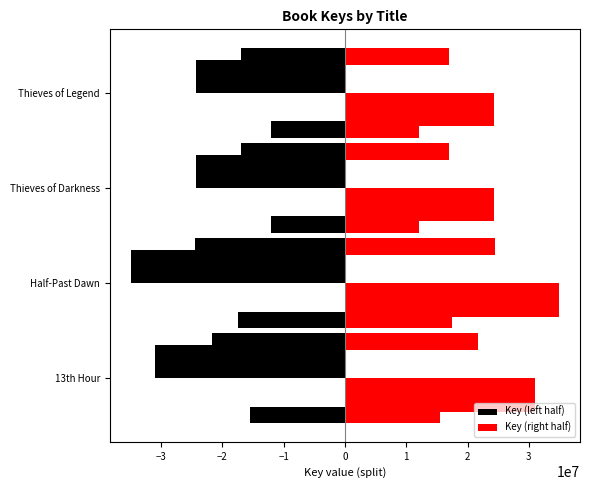

Between Half-Past Dawn and Thieves of Legend, which is larger?

Thieves of Legend